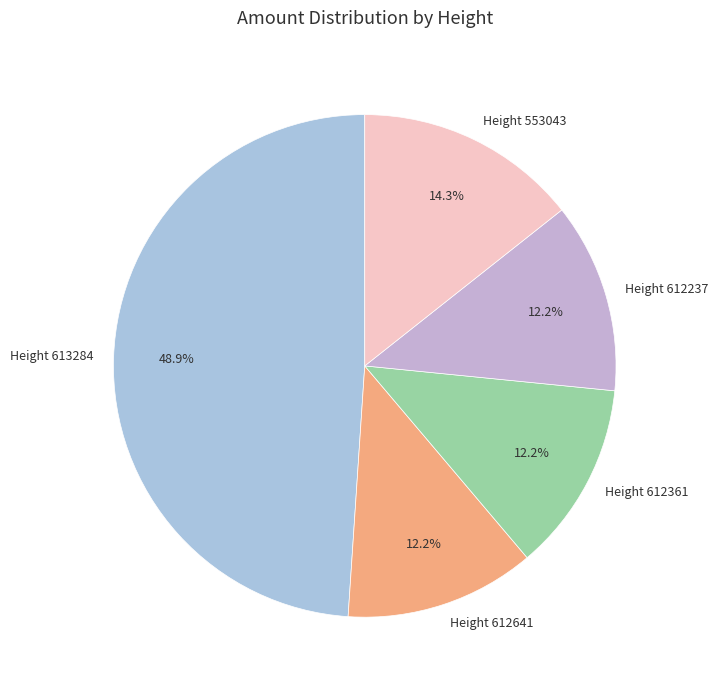

What is the largest slice in the pie chart?

Height 613284